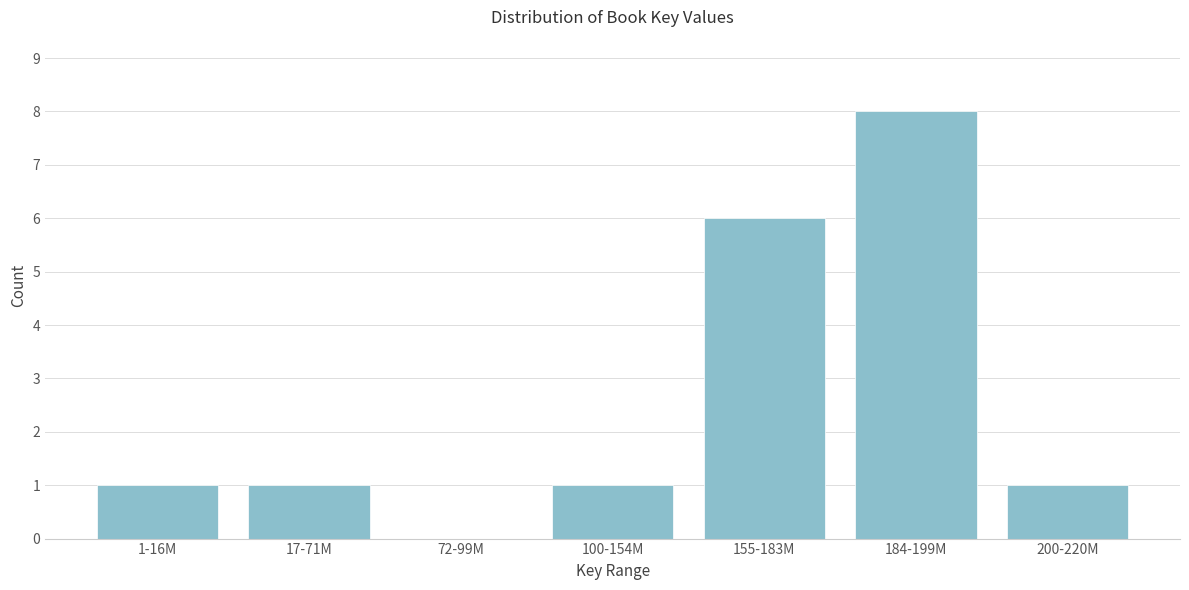

Reading left to right, transcribe all the data shown in this chart.

1-16M=1	17-71M=1	72-99M=0	100-154M=1	155-183M=6	184-199M=8	200-220M=1